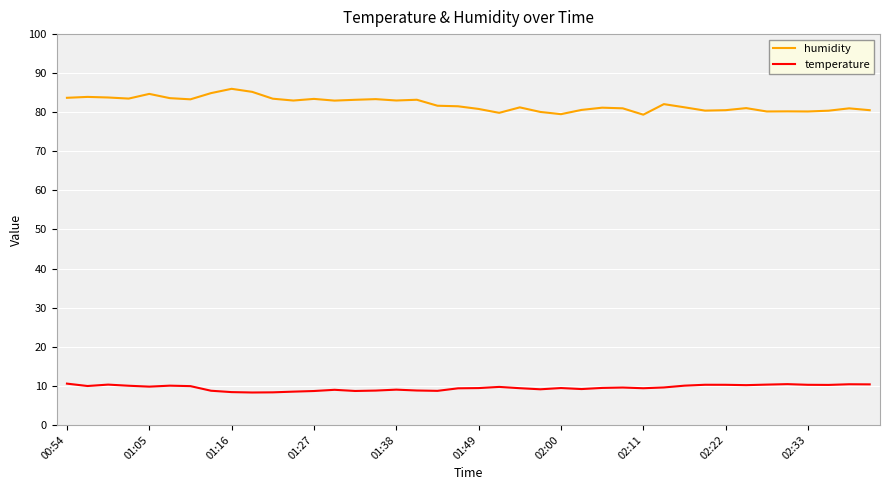

Which series has the largest total across all categories?

humidity